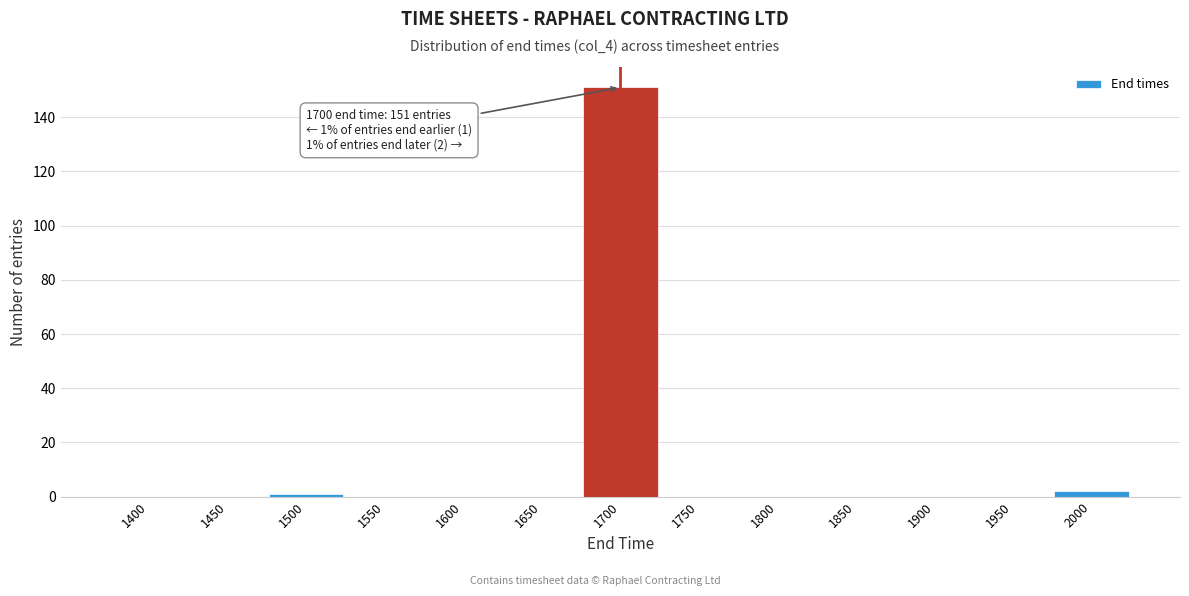

Reading right to left, what are all the values shown in this chart?

2000=2	1950=0	1900=0	1850=0	1800=0	1750=0	1700=151	1650=0	1600=0	1550=0	1500=1	1450=0	1400=0